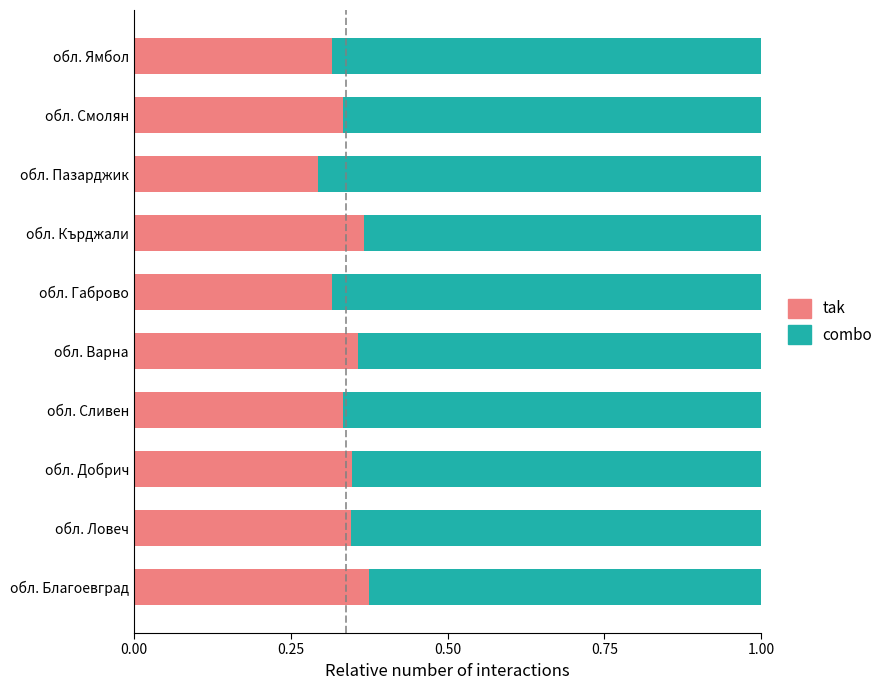

At which label does tak reach its minimum?

обл. Пазарджик